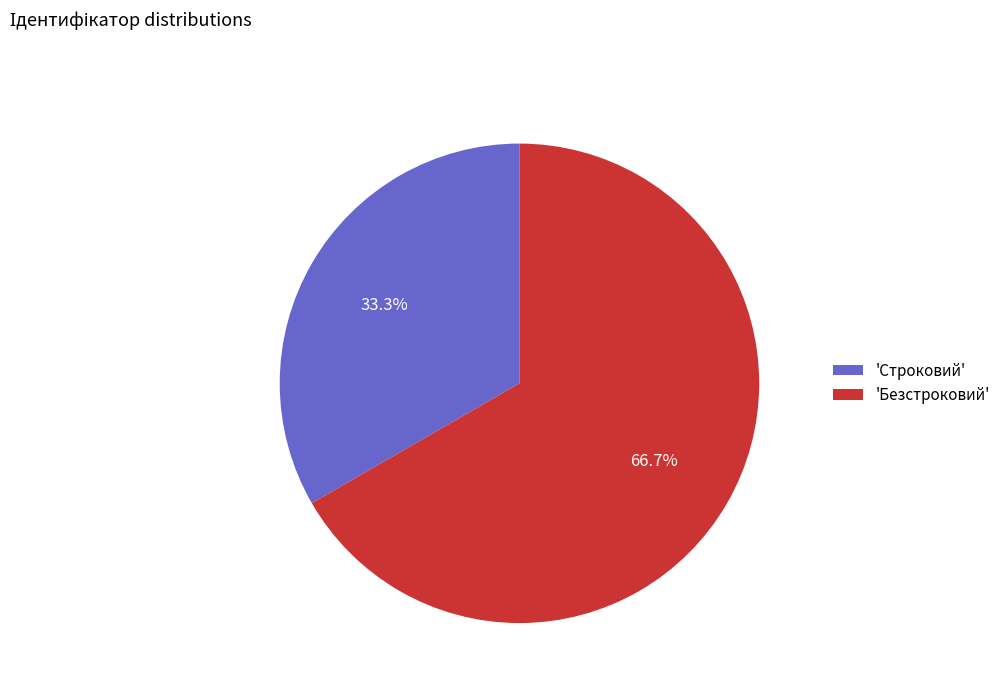

Count the number of slices in the pie.

2